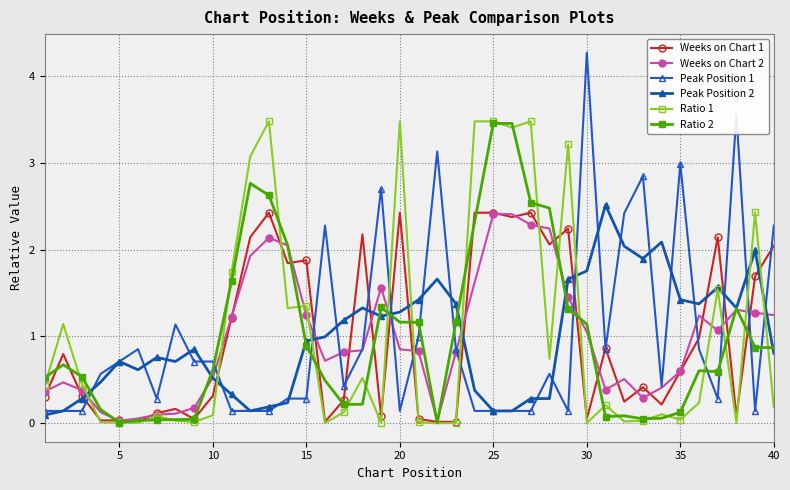

In Weeks on Chart 1, how many points are higher than both neighbors (excluding endpoints)?

11